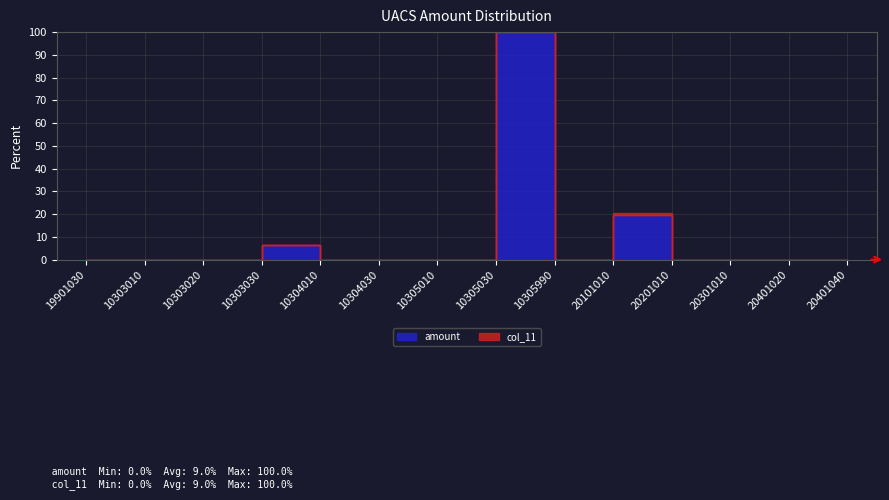

Where is the first local minimum?

10305990